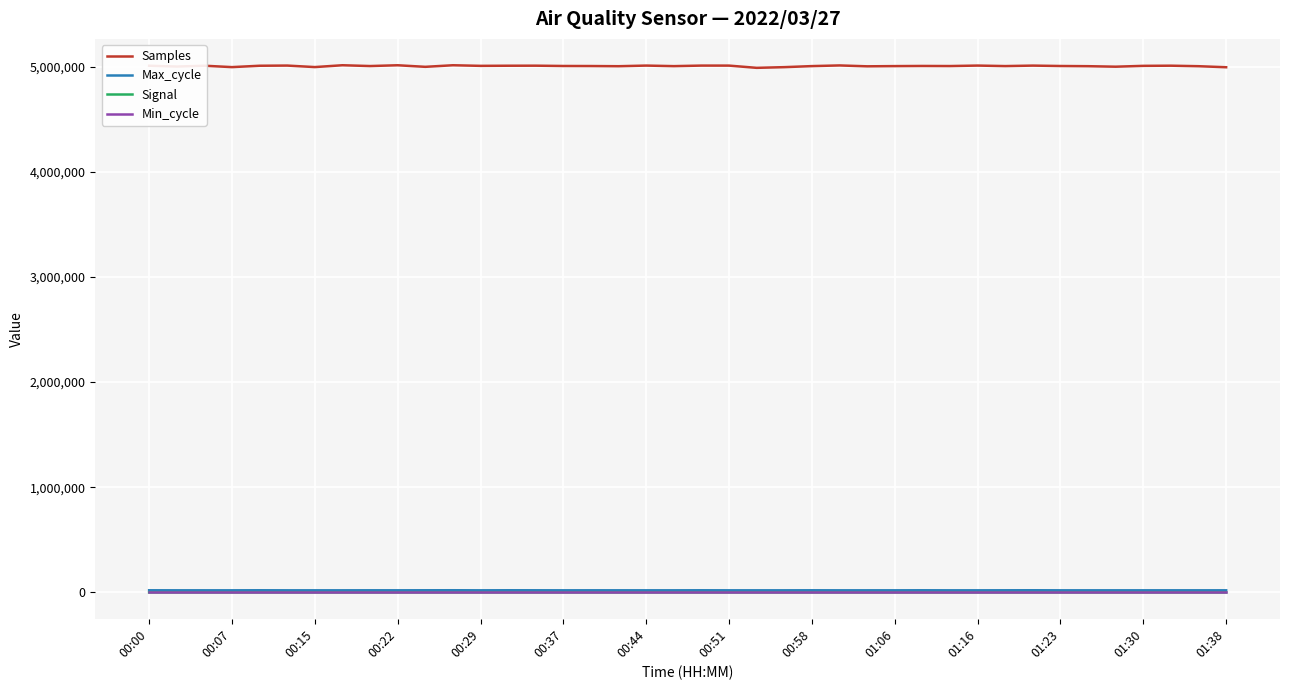

Which series has the largest range (max minus min)?

Samples